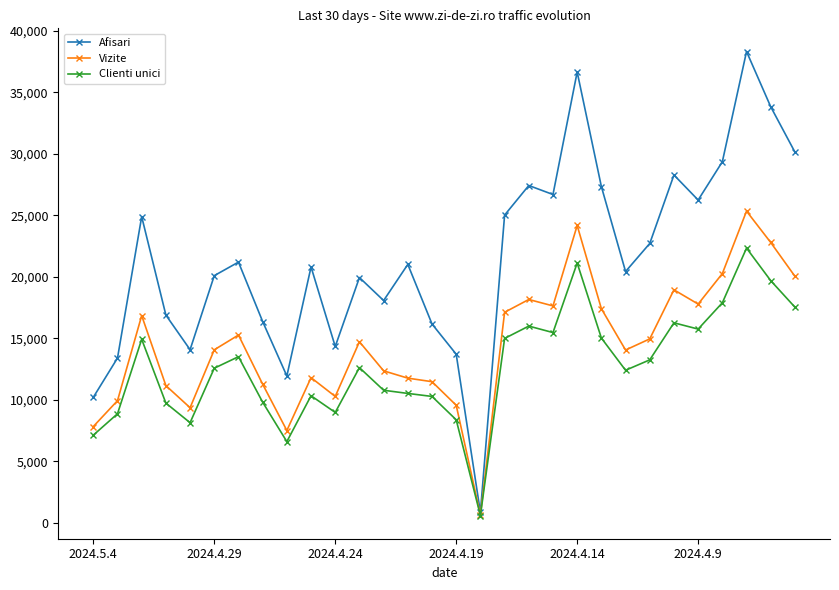

Does the chart display data point markers on the line(s)?

Yes